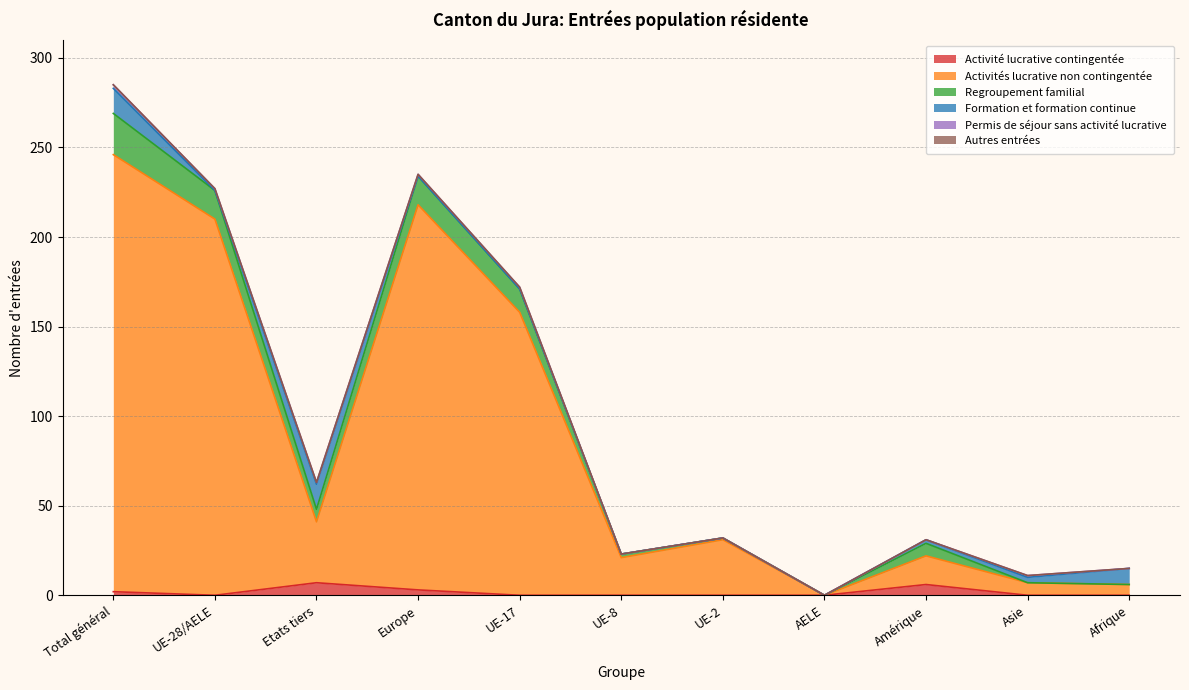

Rank the categories by Activité lucrative contingentée value from highest to lowest.

Etats tiers, Amérique, Europe, Total général, UE-28/AELE, UE-17, UE-8, UE-2, AELE, Asie, Afrique